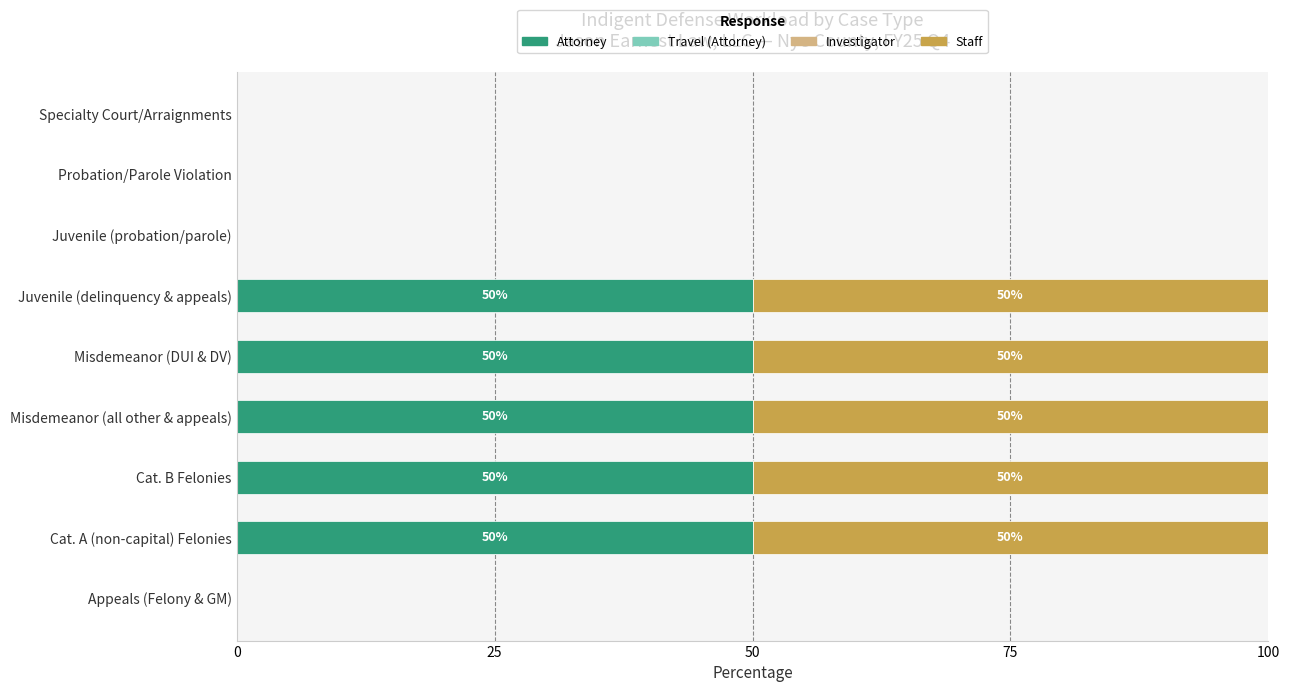

What is the maximum value for Attorney?

50